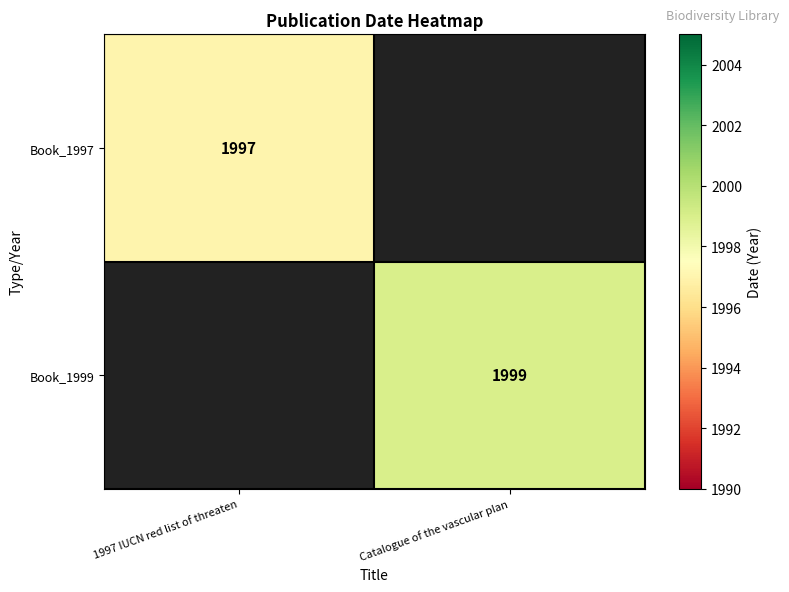

Which category has the highest value across all series?

Catalogue of the vascular plan